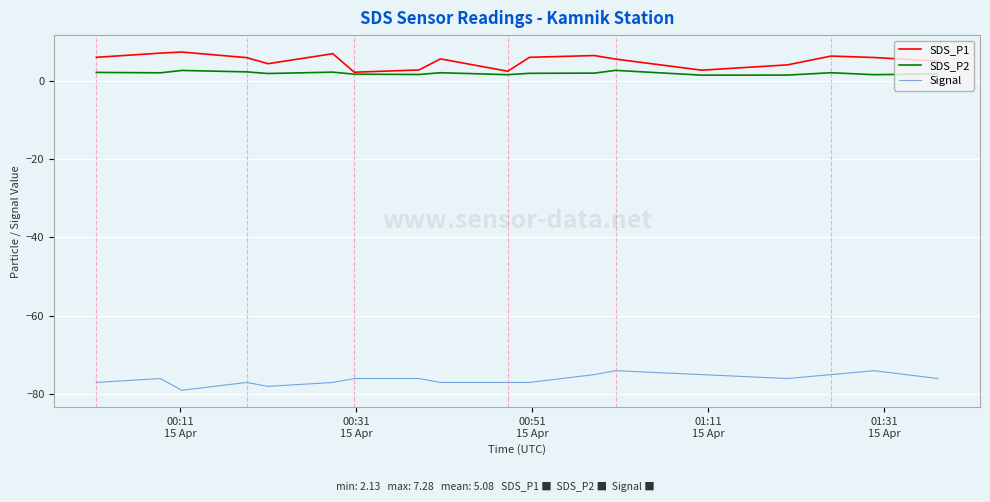

Rank the series by their maximum value, from highest to lowest.

SDS_P1, SDS_P2, Signal